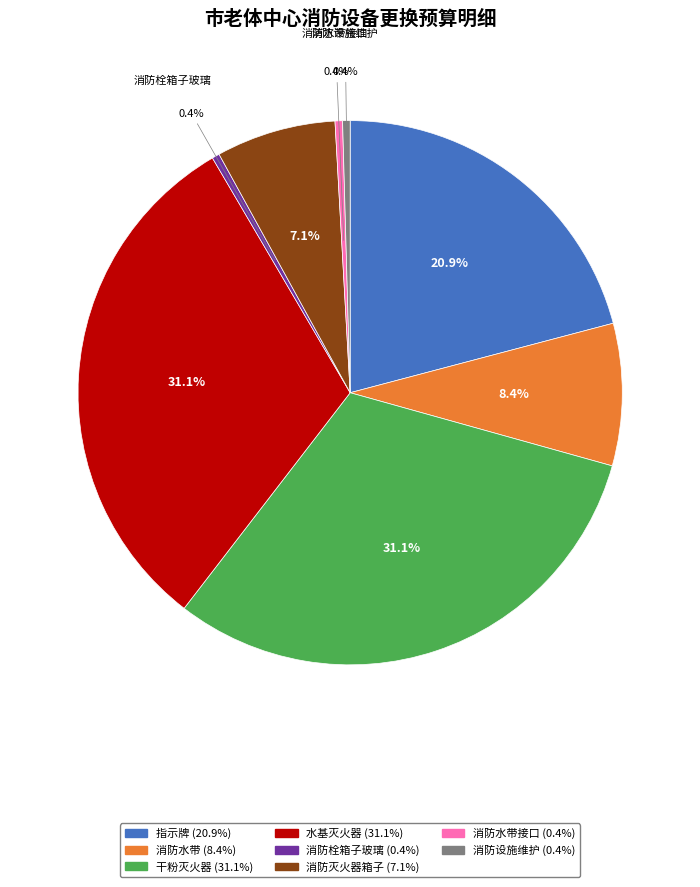

To the nearest percent, what is the average slice percentage?

12%